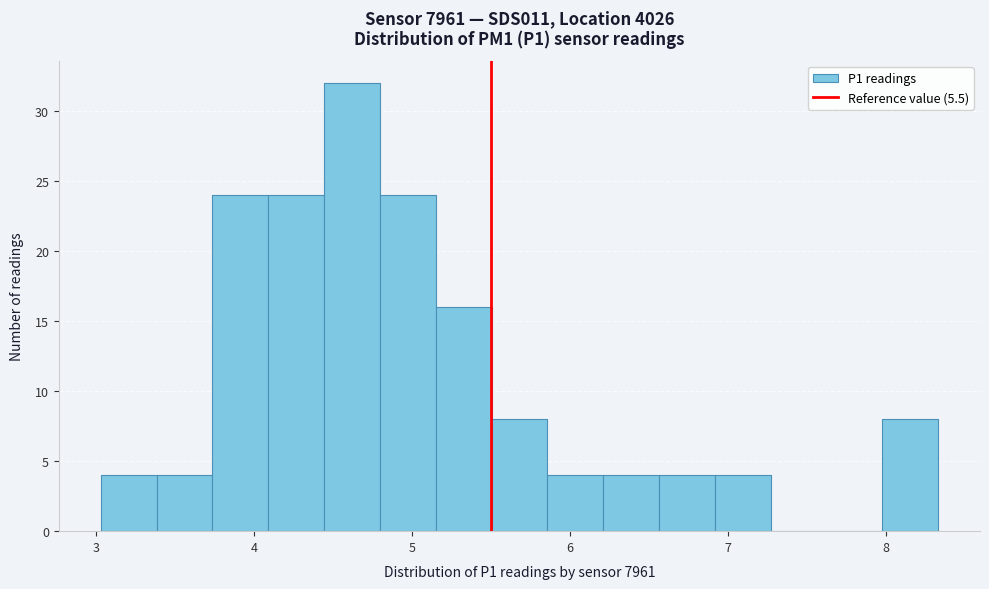

Read against the x-axis, roughly where is the centre of the tallest bar?

4.6